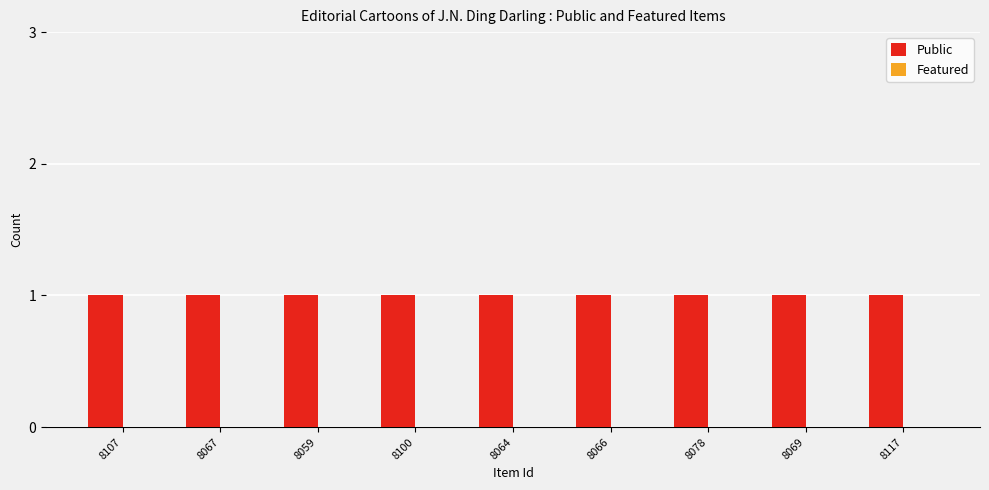

Reading right to left, transcribe all the data shown in this chart.

Public: 8117=1	8069=1	8078=1	8066=1	8064=1	8100=1	8059=1	8067=1	8107=1
Featured: 8117=0	8069=0	8078=0	8066=0	8064=0	8100=0	8059=0	8067=0	8107=0